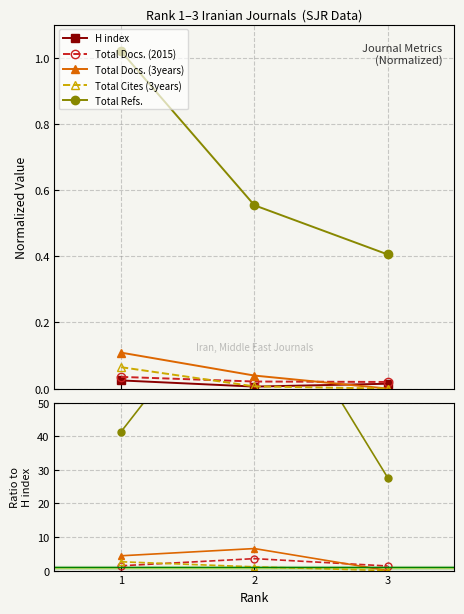

Reading left to right, extract all data points from this chart.

H index: 0.0	0.0	0.0
Total Docs. (2015): 1.4	3.6	1.4
Total Docs. (3years): 4.4	6.6	0.0
Total Cites (3years): 2.6	1.1	0.0
Total Refs.: 41.3	92.3	27.6